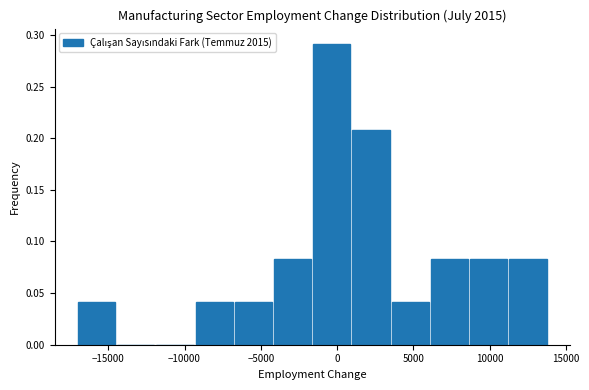

Which range on the x-axis has the tallest bar?

-1500 to 1000